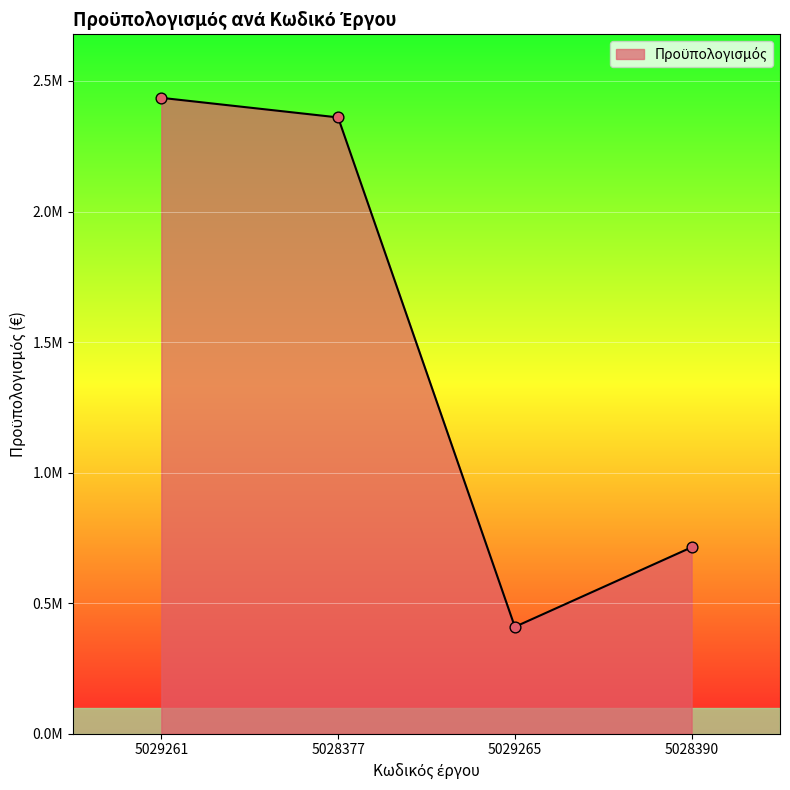

What is the ratio of the value at 5029265 to the value at 5028390?

0.6